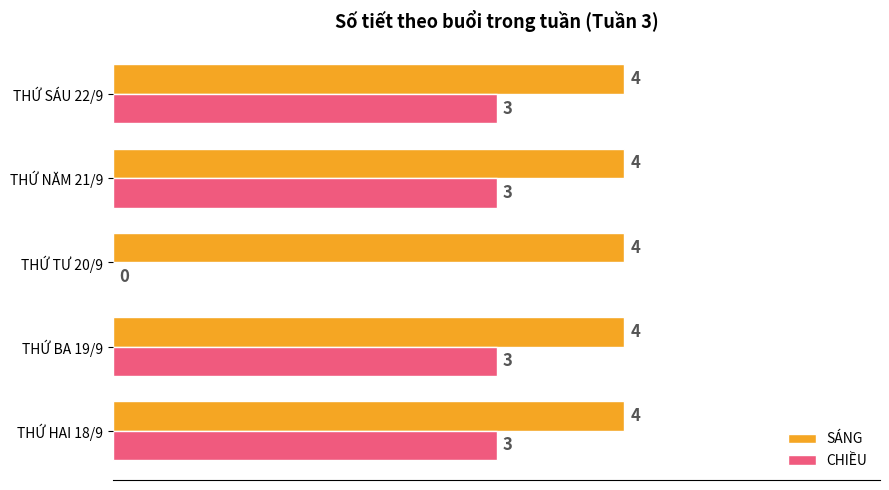

What value does the SÁNG series have at THỨ HAI 18/9?

4